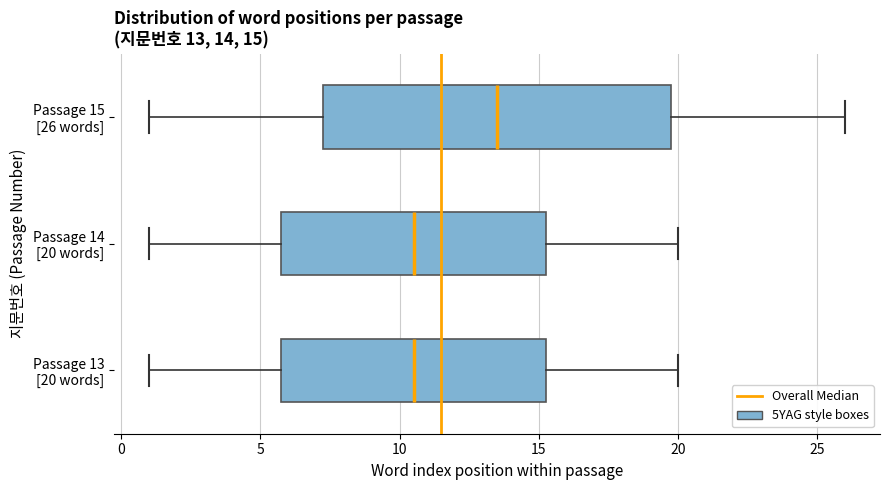

Comparing the boxes themselves (not the whiskers), which one is the widest?

Passage 15 [26 words]